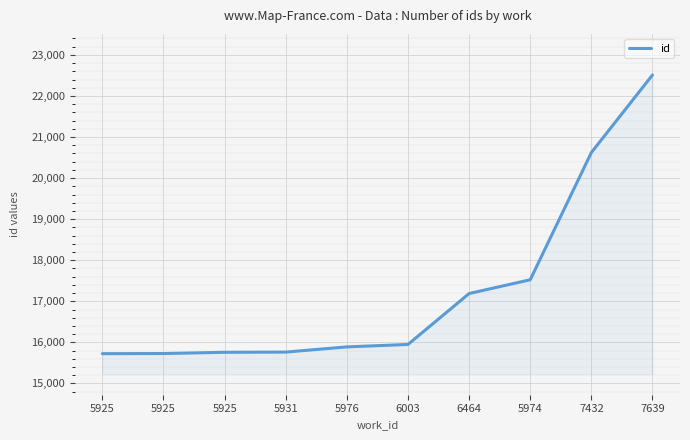

What is the difference between the maximum and minimum values?

6787